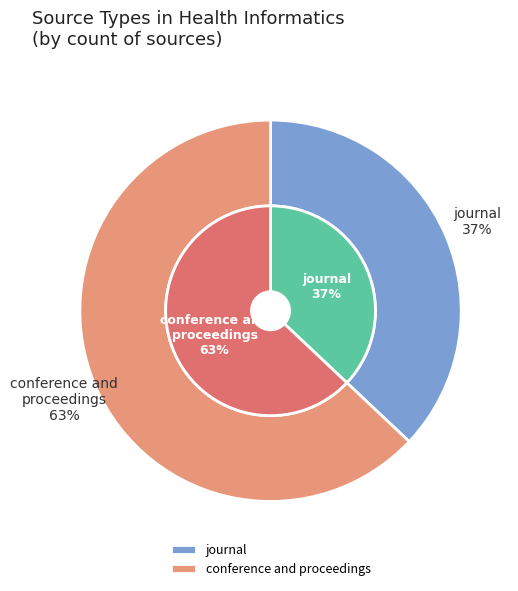

Do conference and proceedings and journal together represent more than half of the pie?

Yes